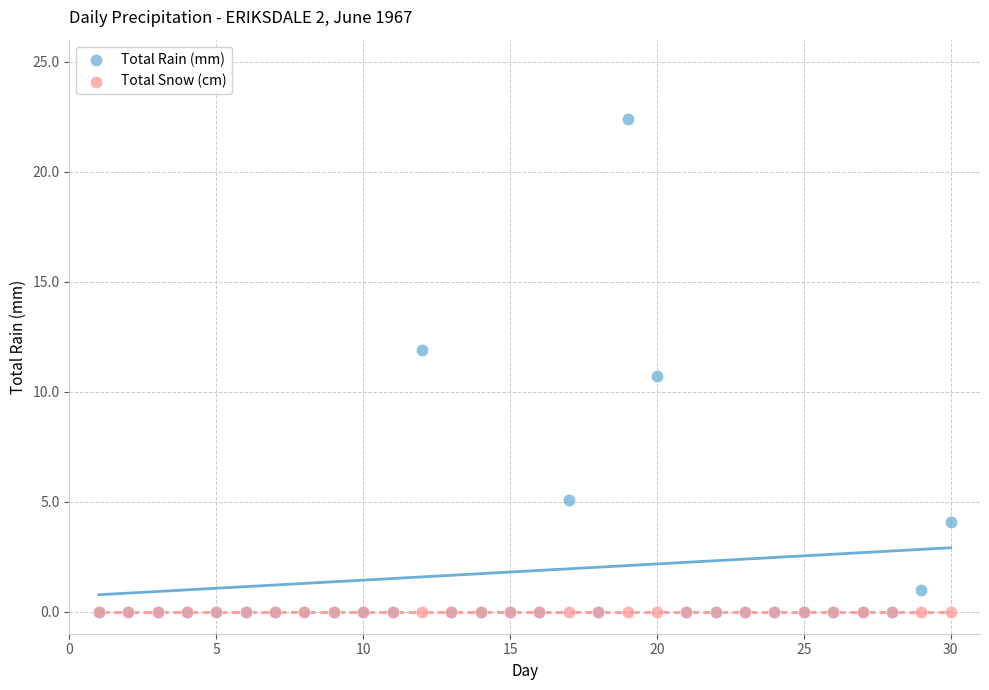

Across all series, what Y value is closest to 11?

10.7